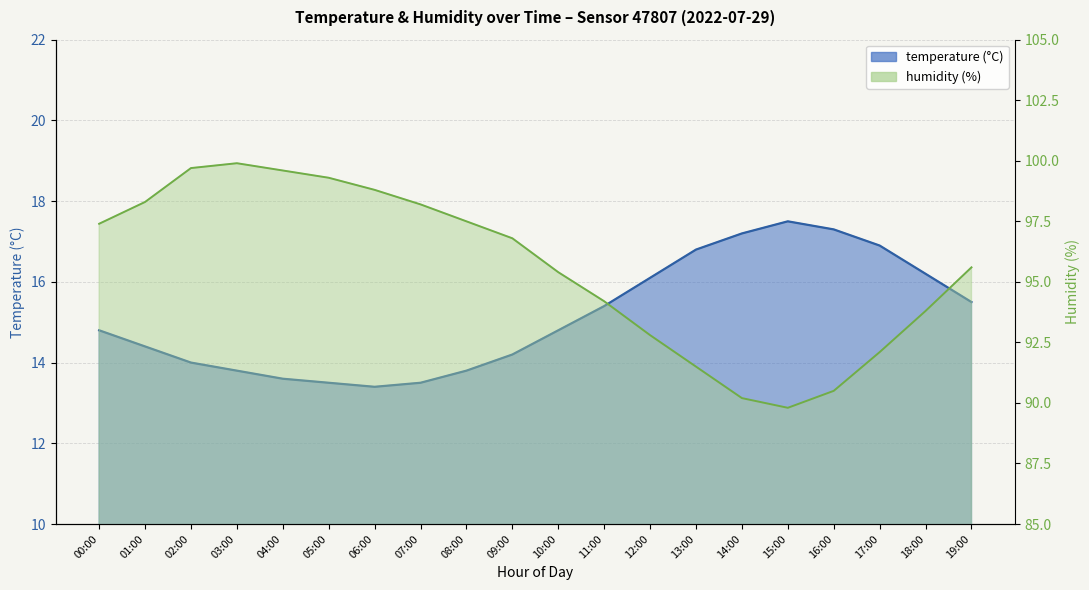

In humidity, how many points are higher than both neighbors (excluding endpoints)?

1